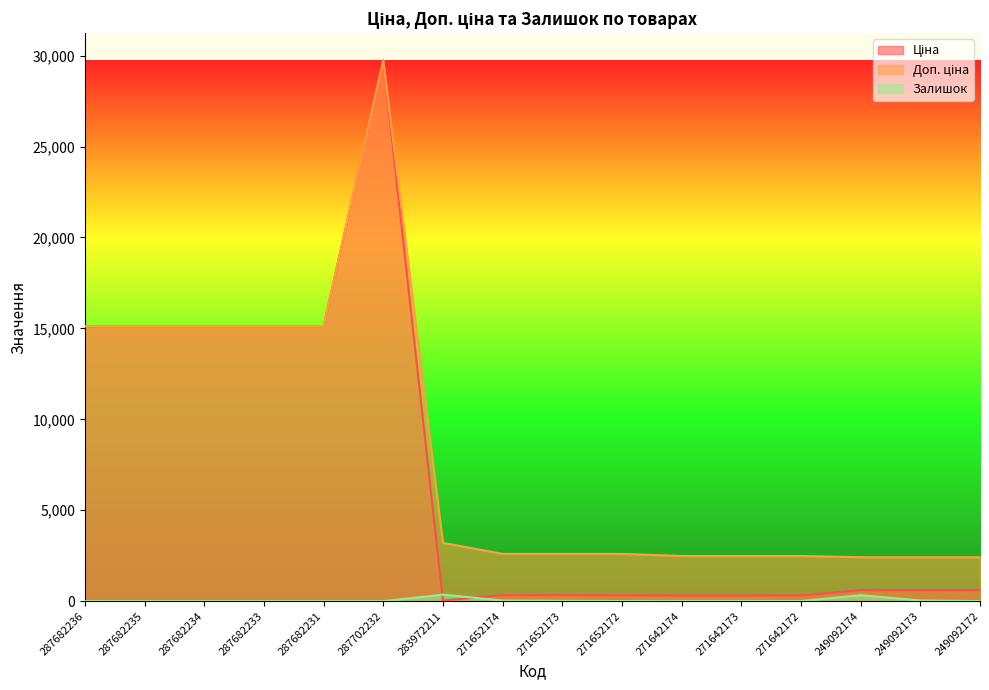

List the labels in order of Залишок value, smallest first.

287682236, 287682235, 287682234, 287682233, 287682231, 287702232, 249092172, 271652172, 271642172, 271642173, 271642174, 271652173, 271652174, 249092173, 249092174, 283972211